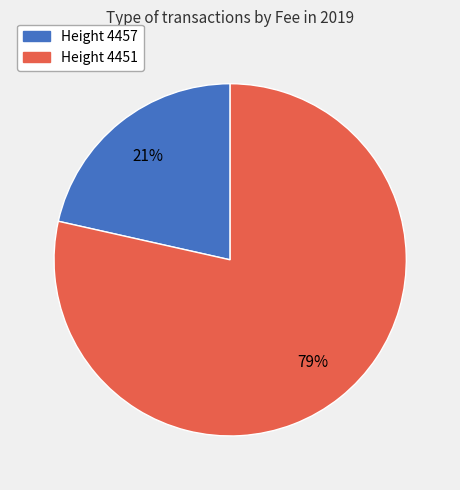

Which category has the biggest portion of the pie?

Height 4451